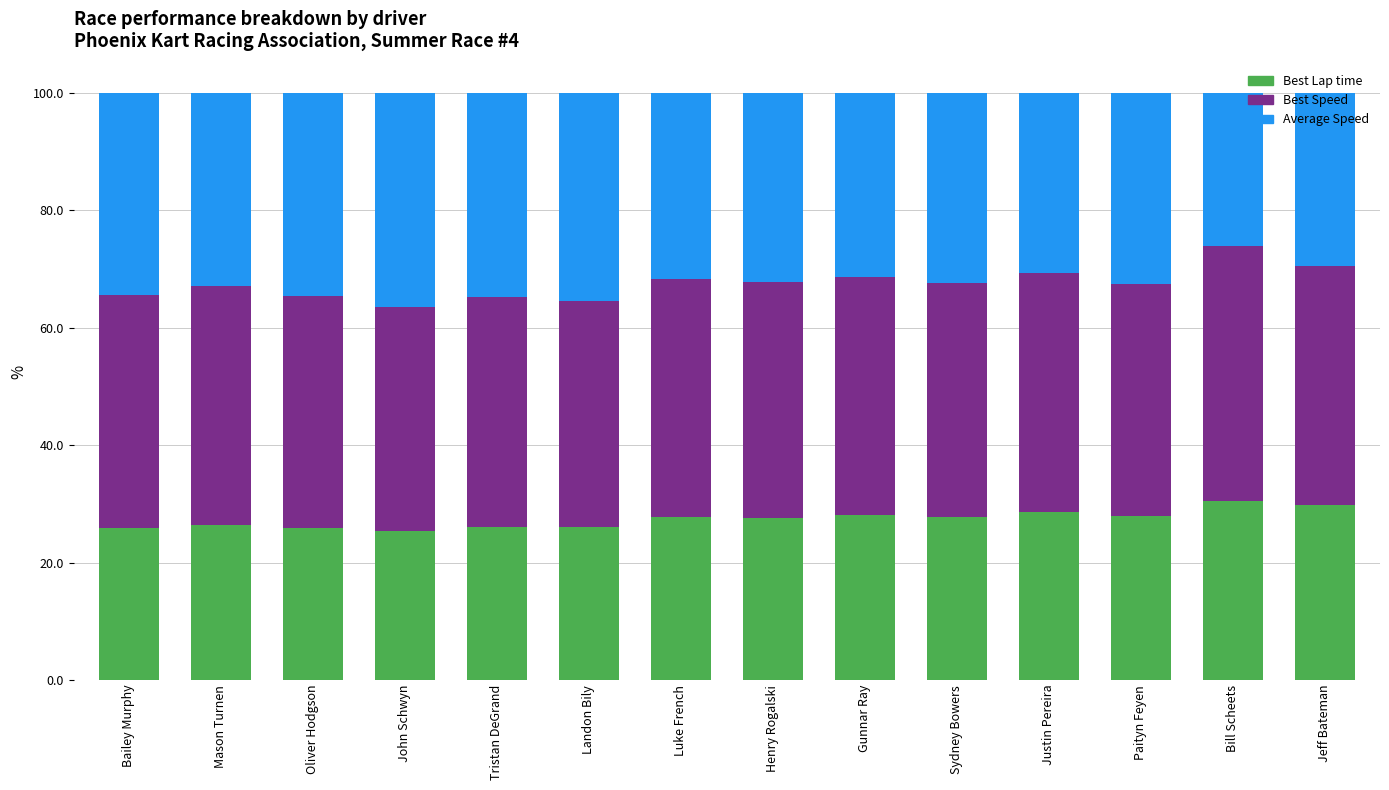

What is the minimum value for Best Lap time?

25.3